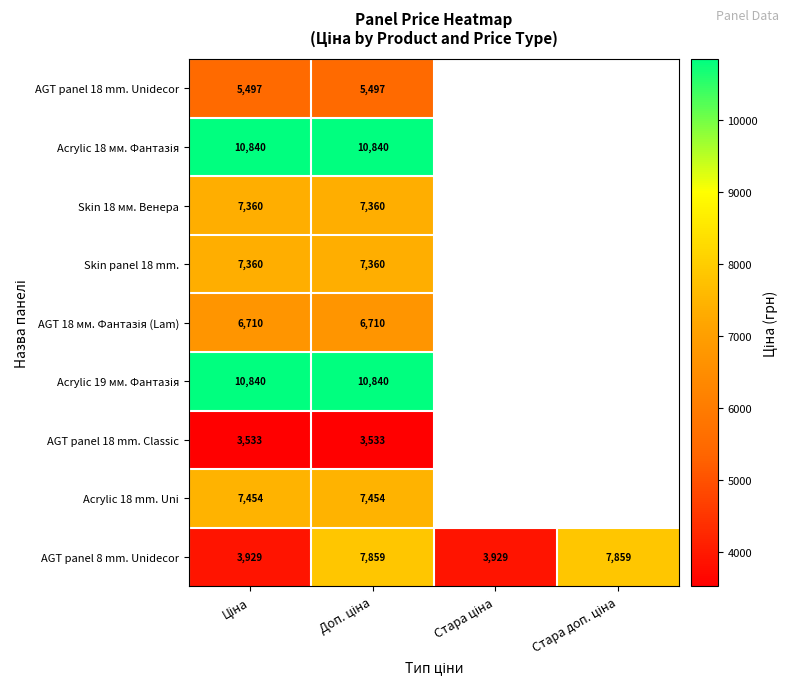

Between Стара доп. ціна and Ціна, which is larger?

Ціна